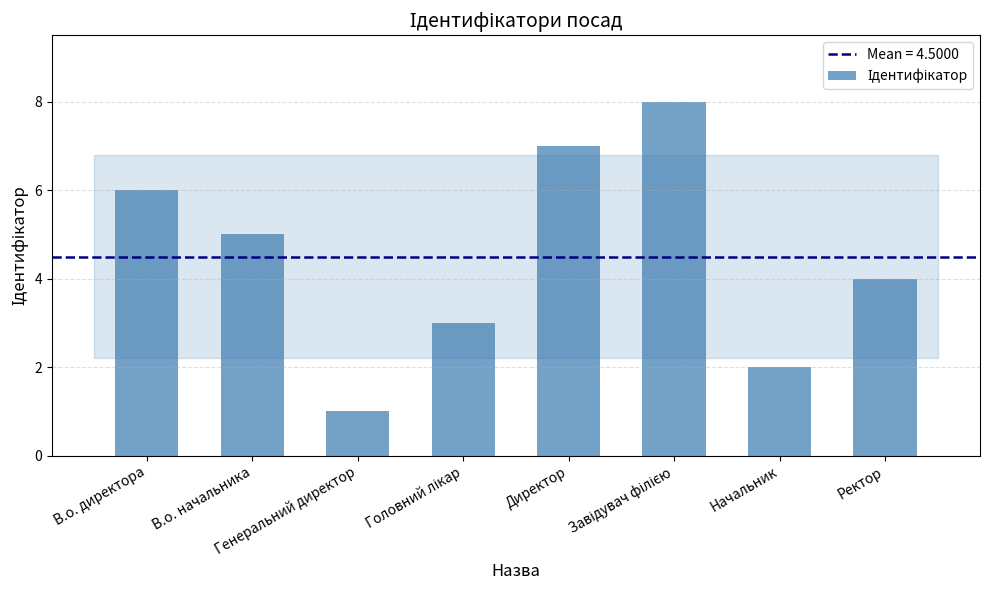

What is the maximum value shown in the chart?

8